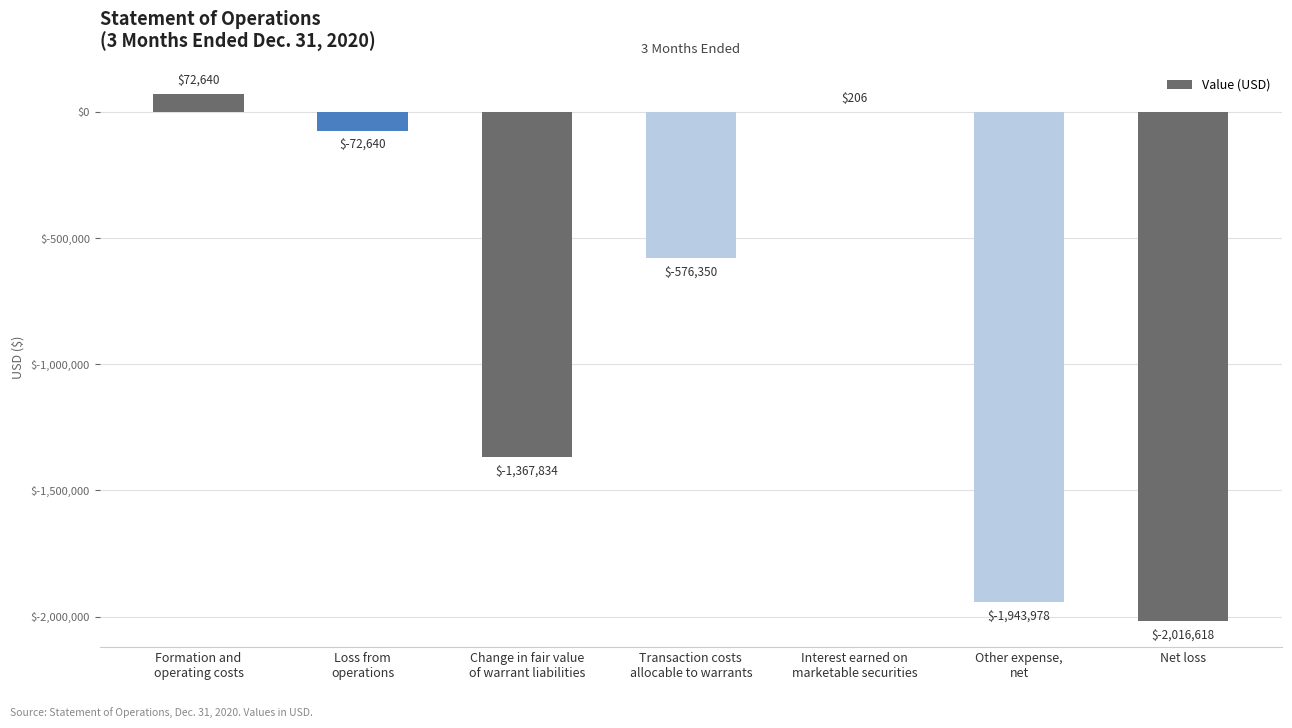

What is the greatest value displayed?

72640